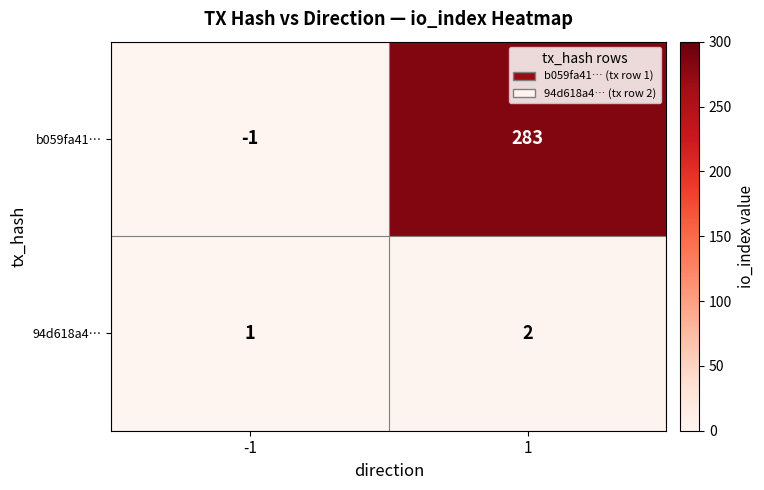

The value of b059fa41… at 1 is 283. True or false?

True